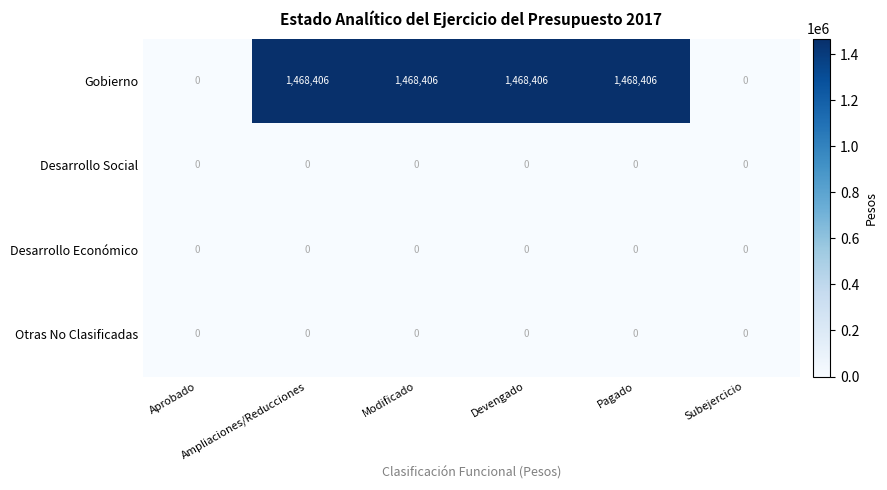

How many data points does each series have?

6